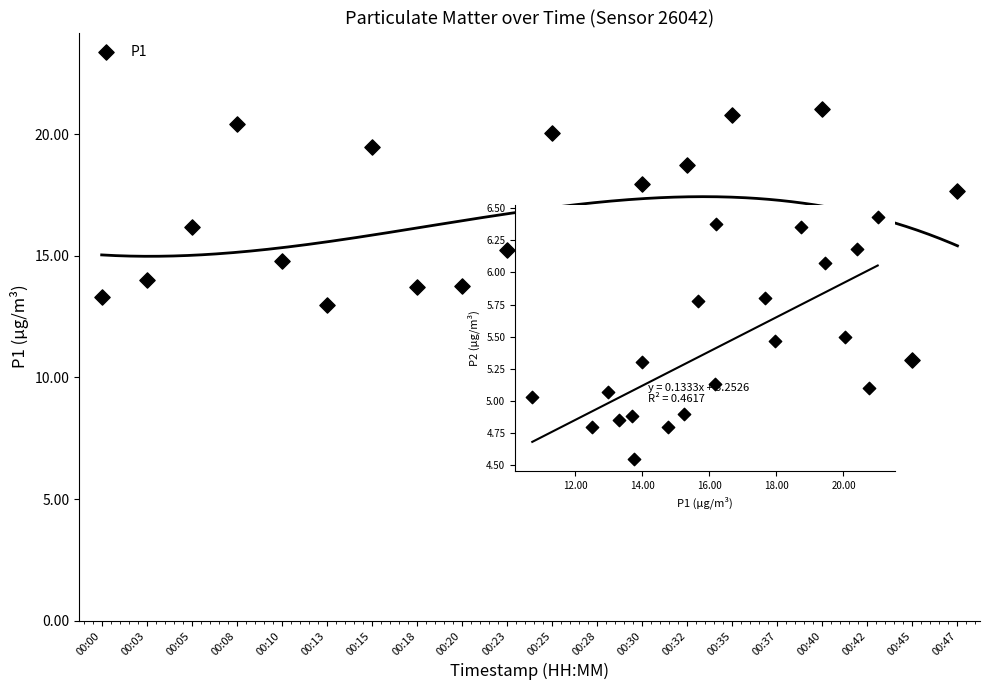

Which series has the largest total across all categories?

P1